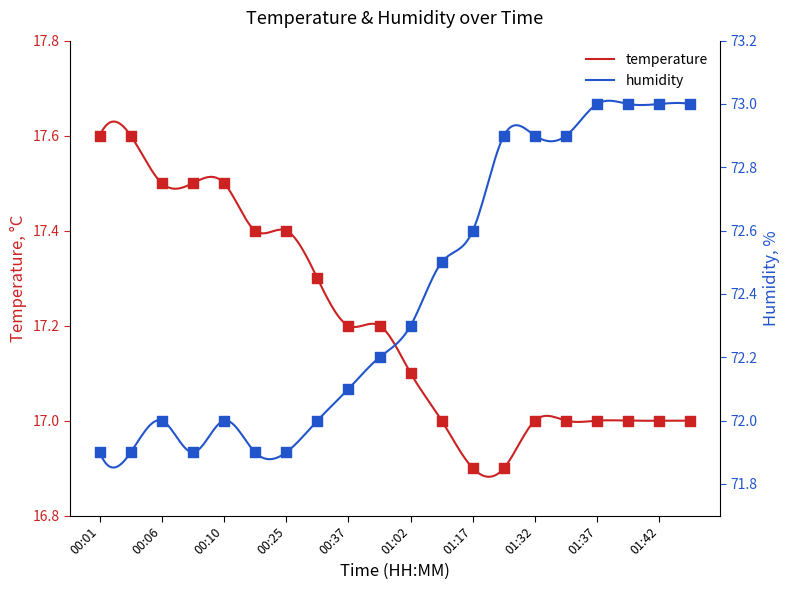

Which series has the largest total across all categories?

humidity